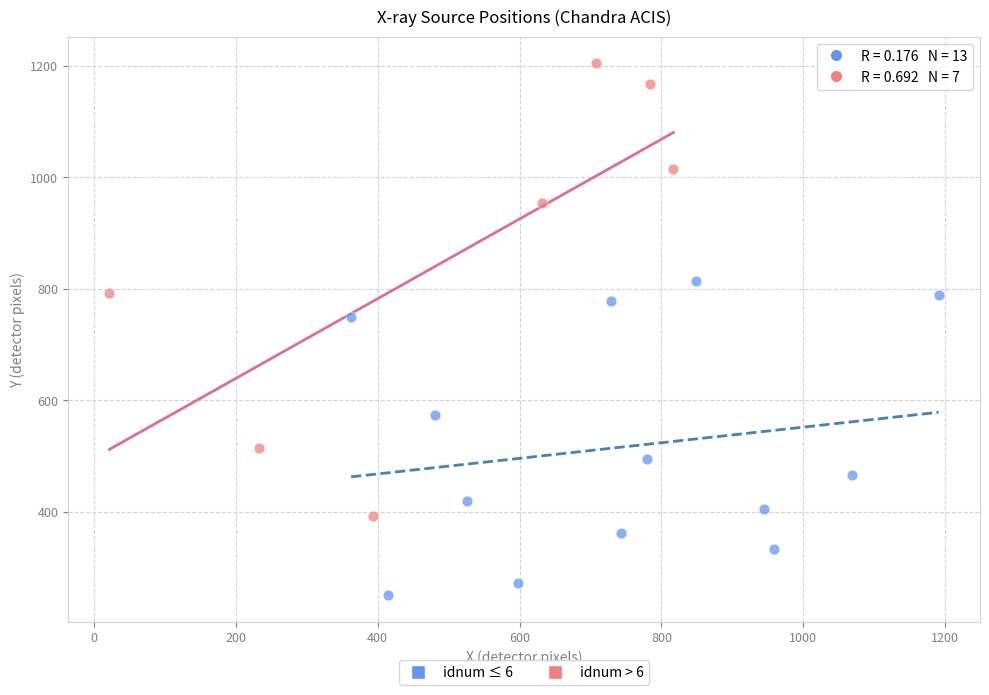

Which series has the largest Y range (max minus min)?

idnum > 6